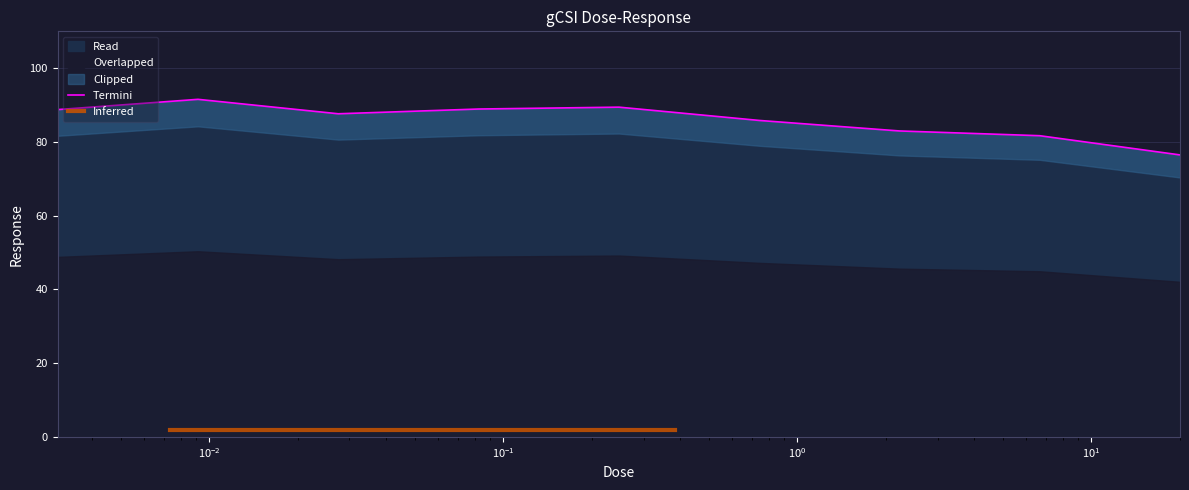

Which category has the lowest value across all series?

20.0